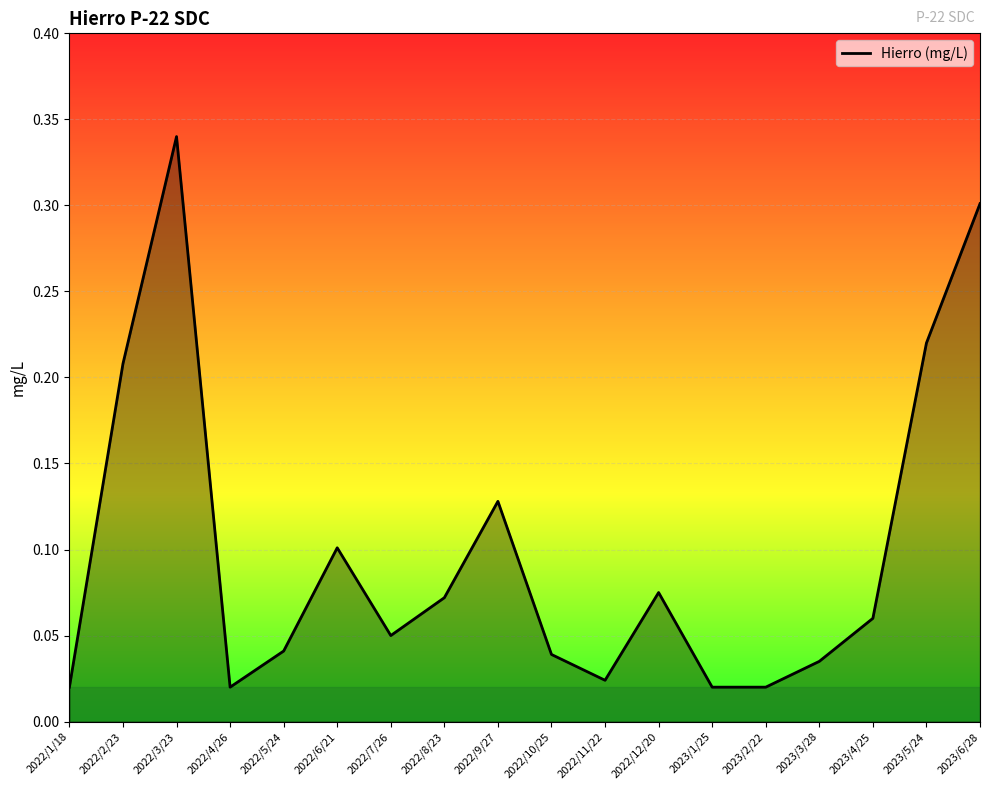

Which label corresponds to the largest value in the chart?

2022/3/23